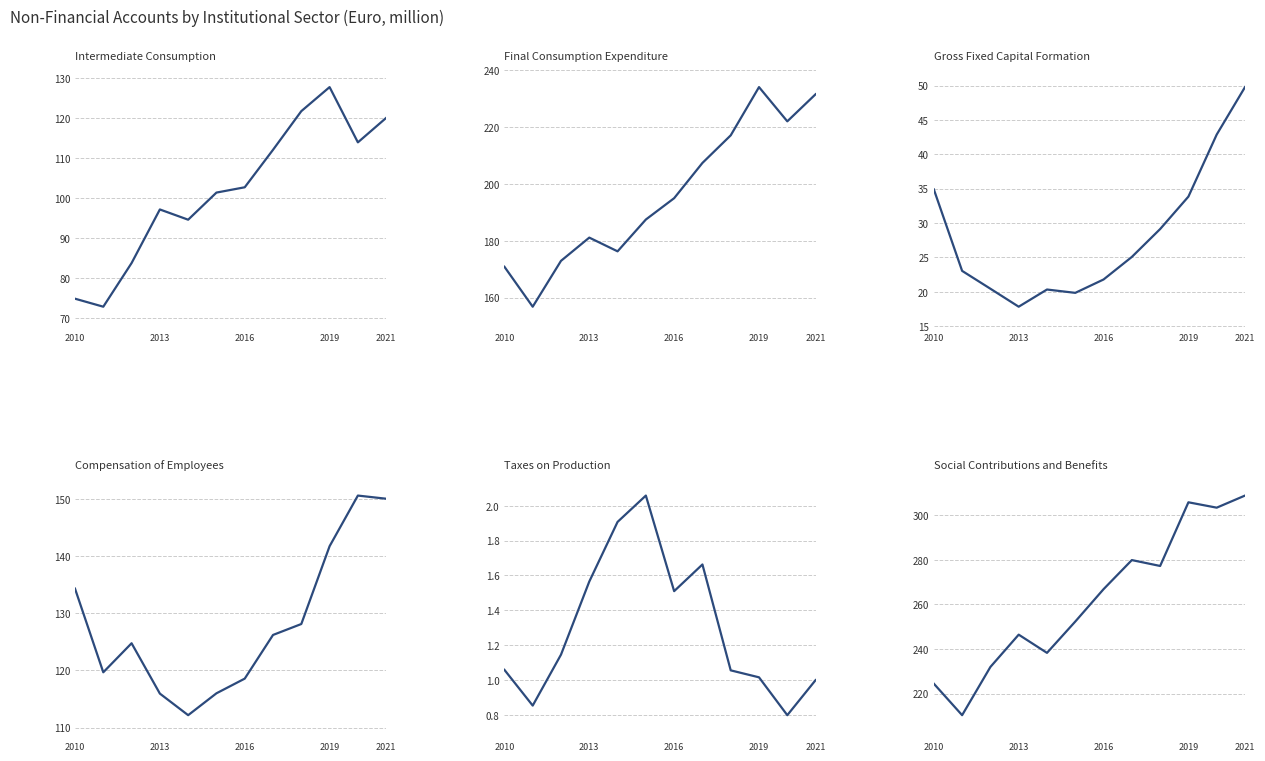

True or false: Final Consumption Expenditure and Social Contributions and Benefits intersect in this chart.

False